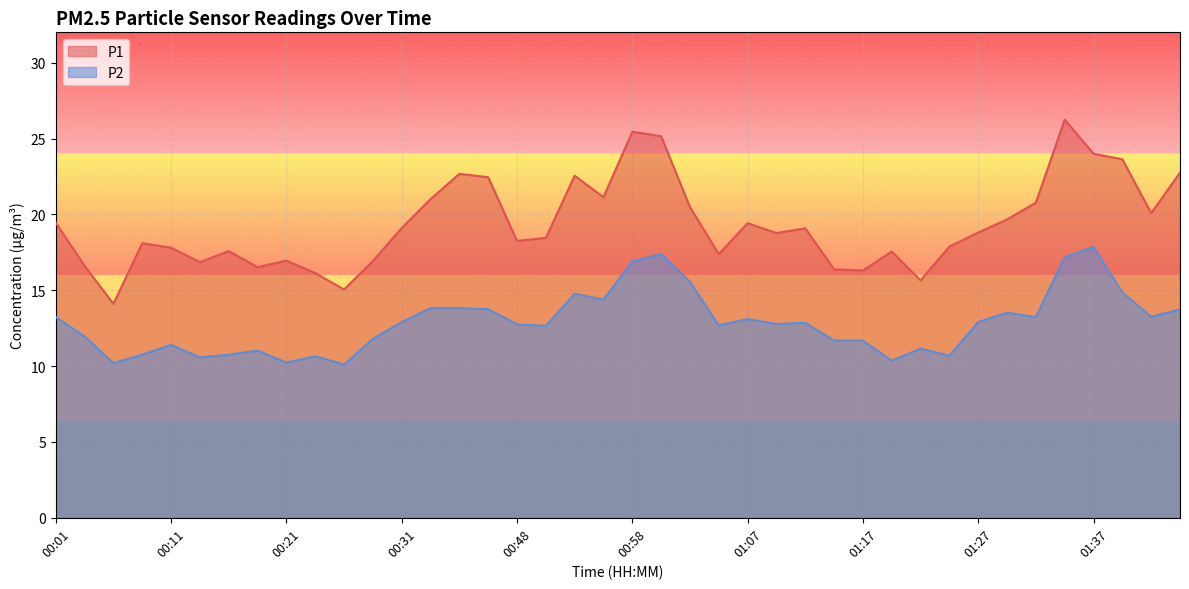

List the series in order of their overall mean, lowest first.

P2, P1